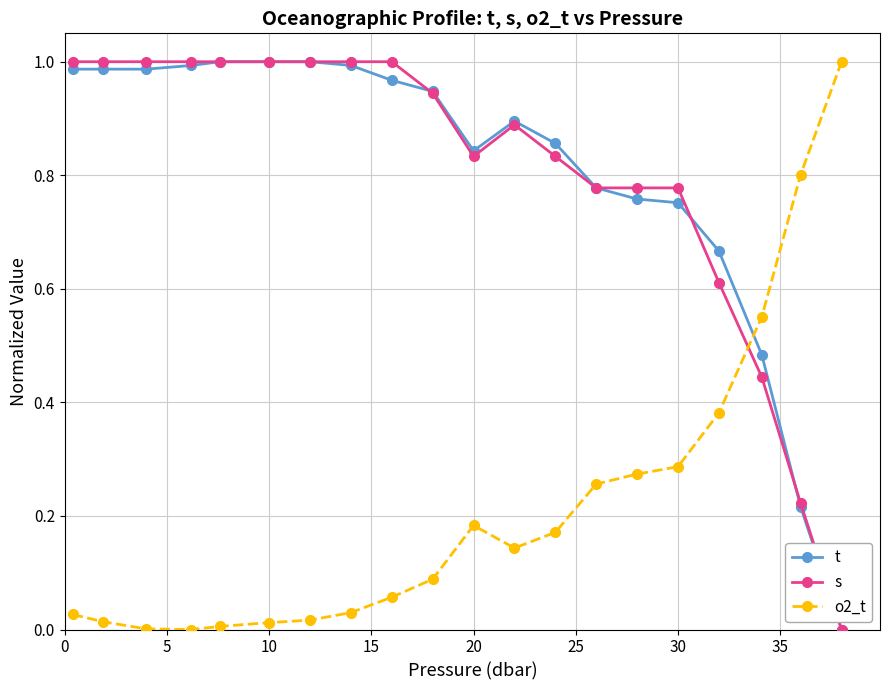

Is the value of t at 20 greater than the value of o2_t at 10?

Yes